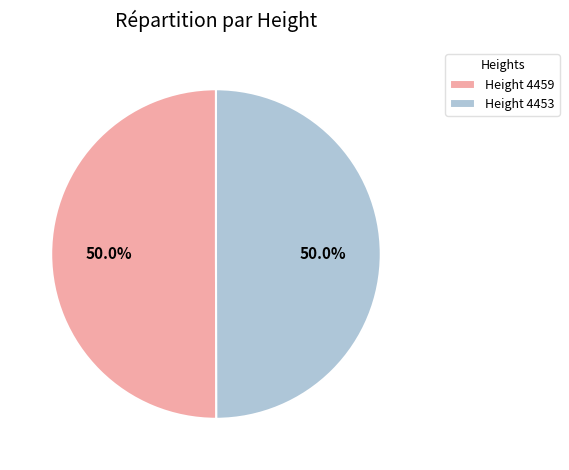

Approximately how many times larger is the value at Height 4459 compared to Height 4453?

1.0